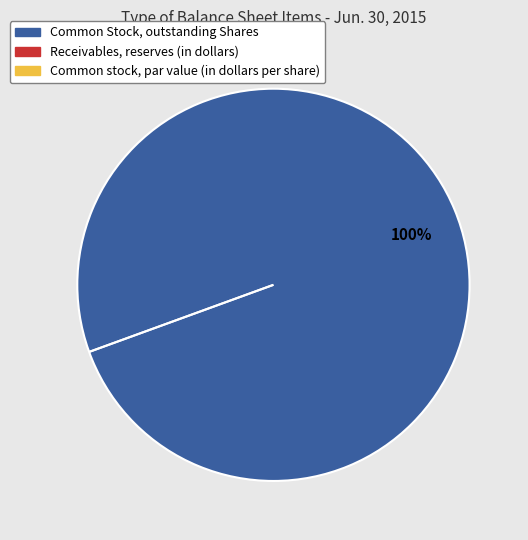

Which category has the biggest portion of the pie?

Common Stock, outstanding Shares